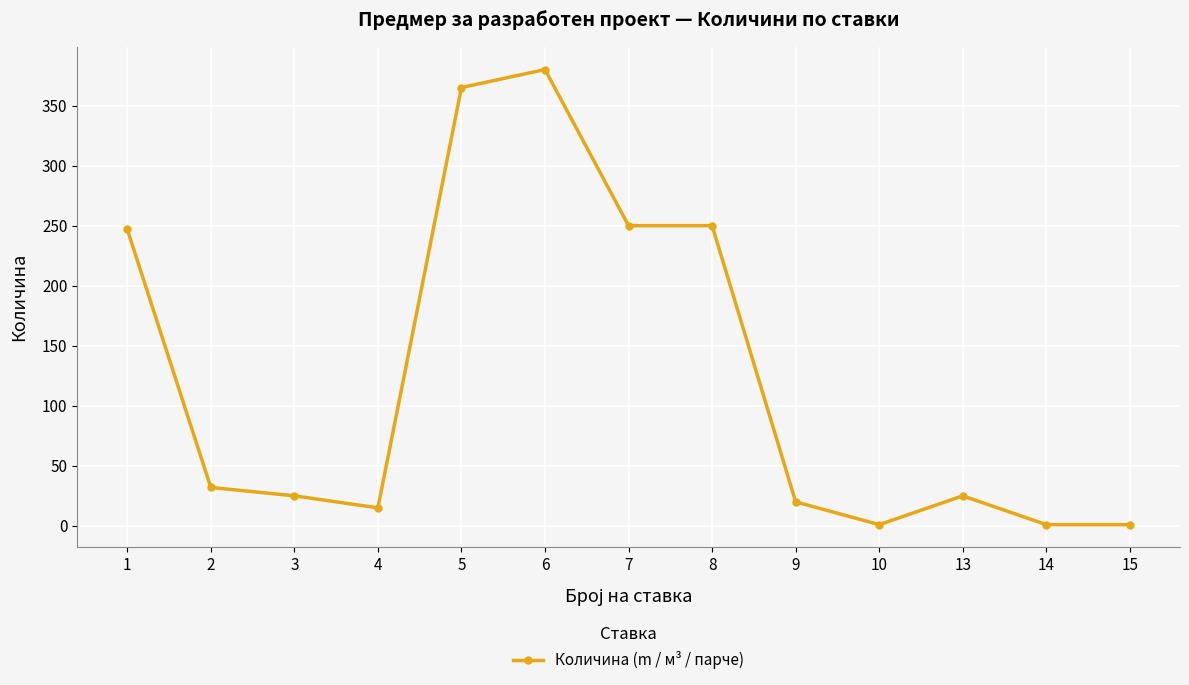

What is the maximum value shown in the chart?

380